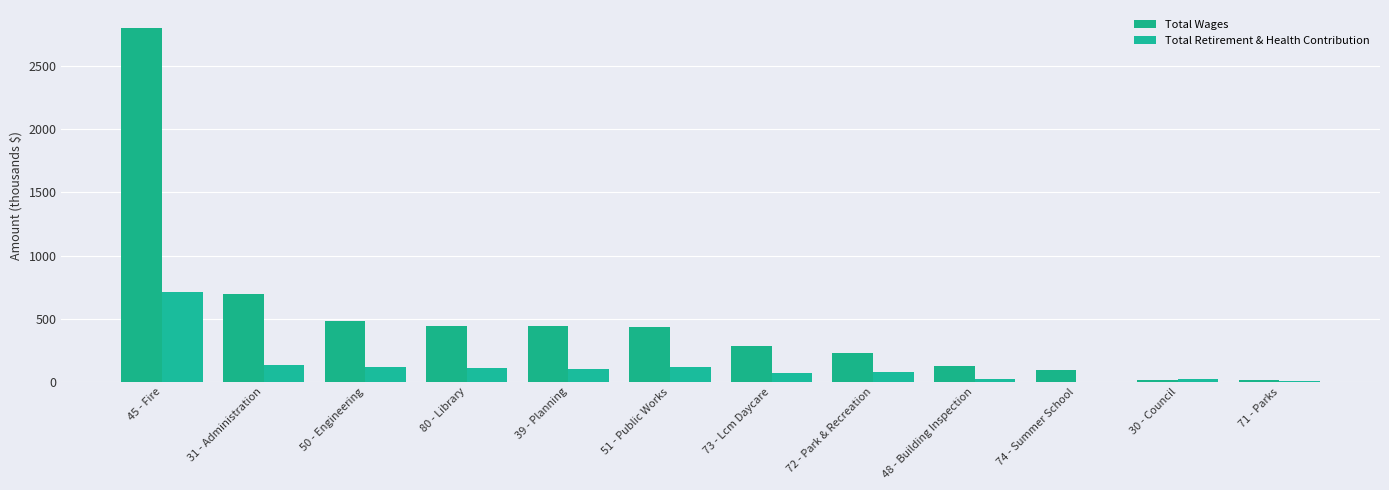

Is the value of Total Wages at 39 - Planning greater than the value of Total Retirement & Health Contribution at 71 - Parks?

Yes